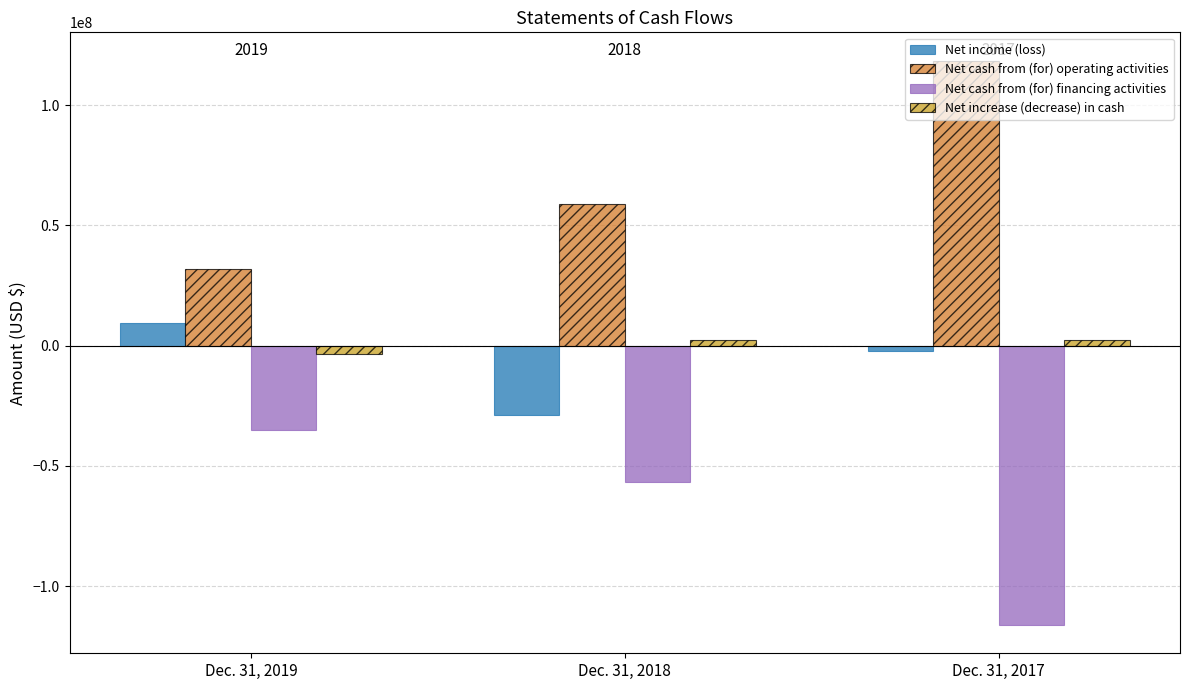

What is the highest value of the Net income (loss) series?

9533712